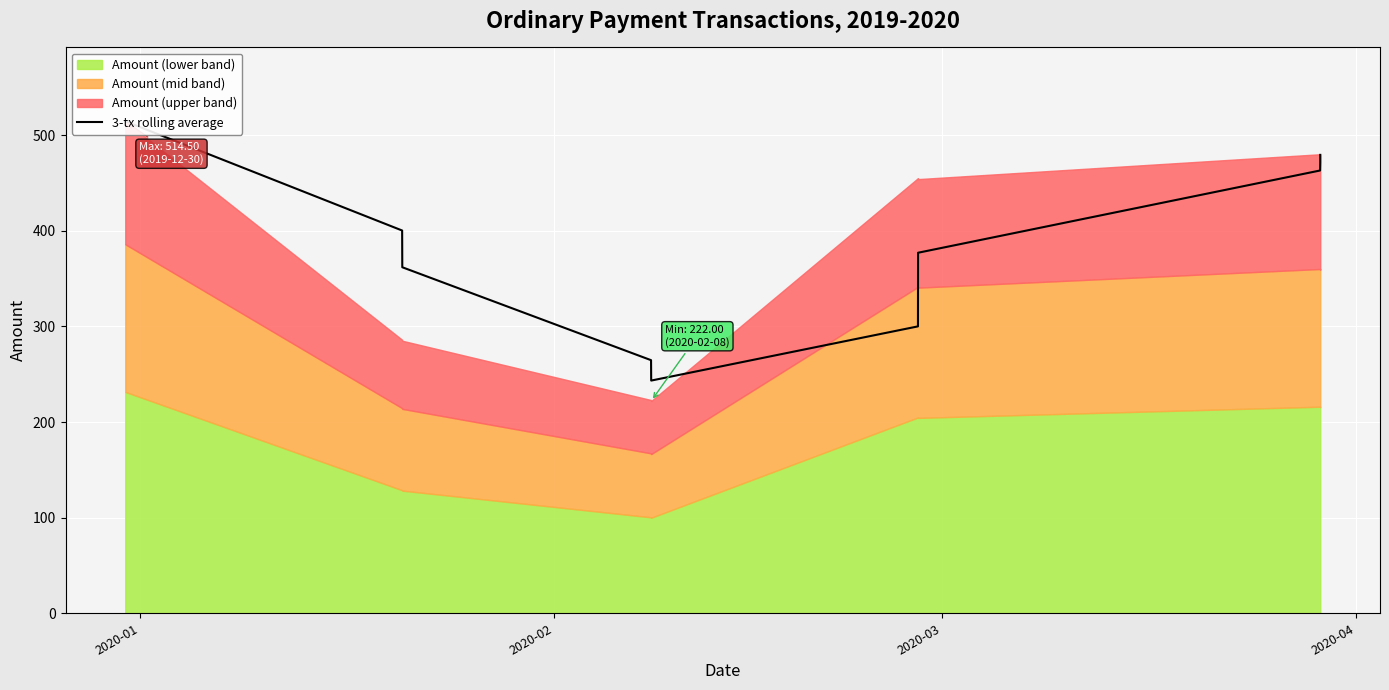

At which label does the data first exceed 400?

2020-01